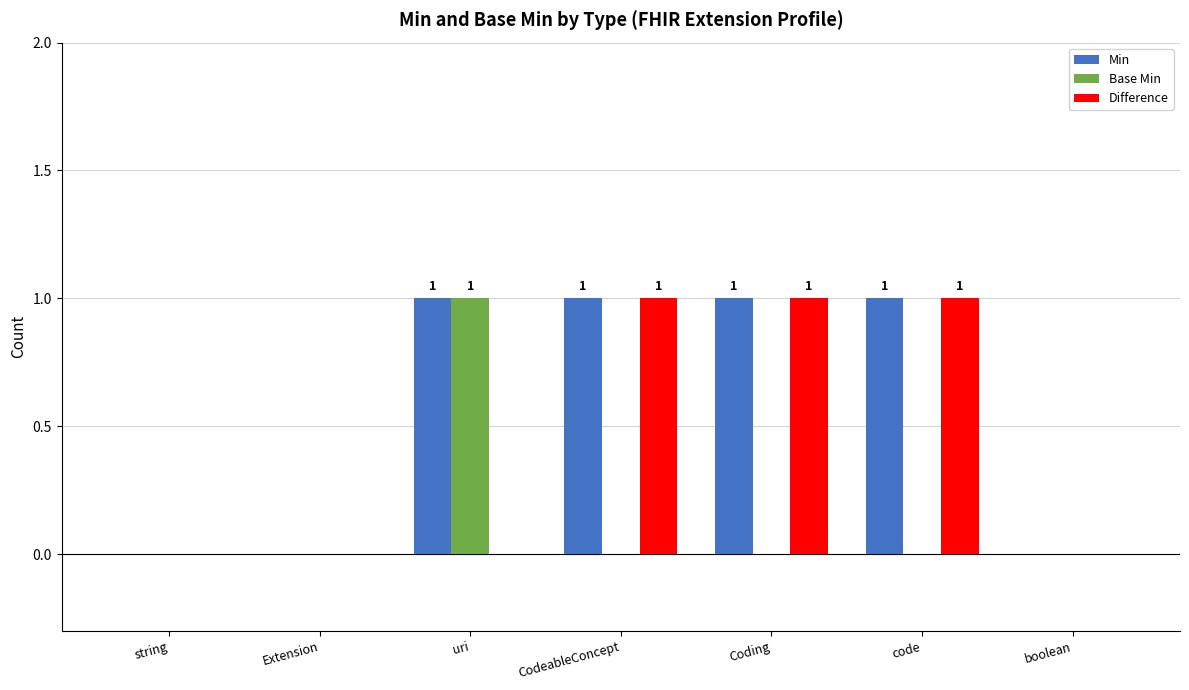

The Base Min series shows 0 at CodeableConcept. True or false?

True